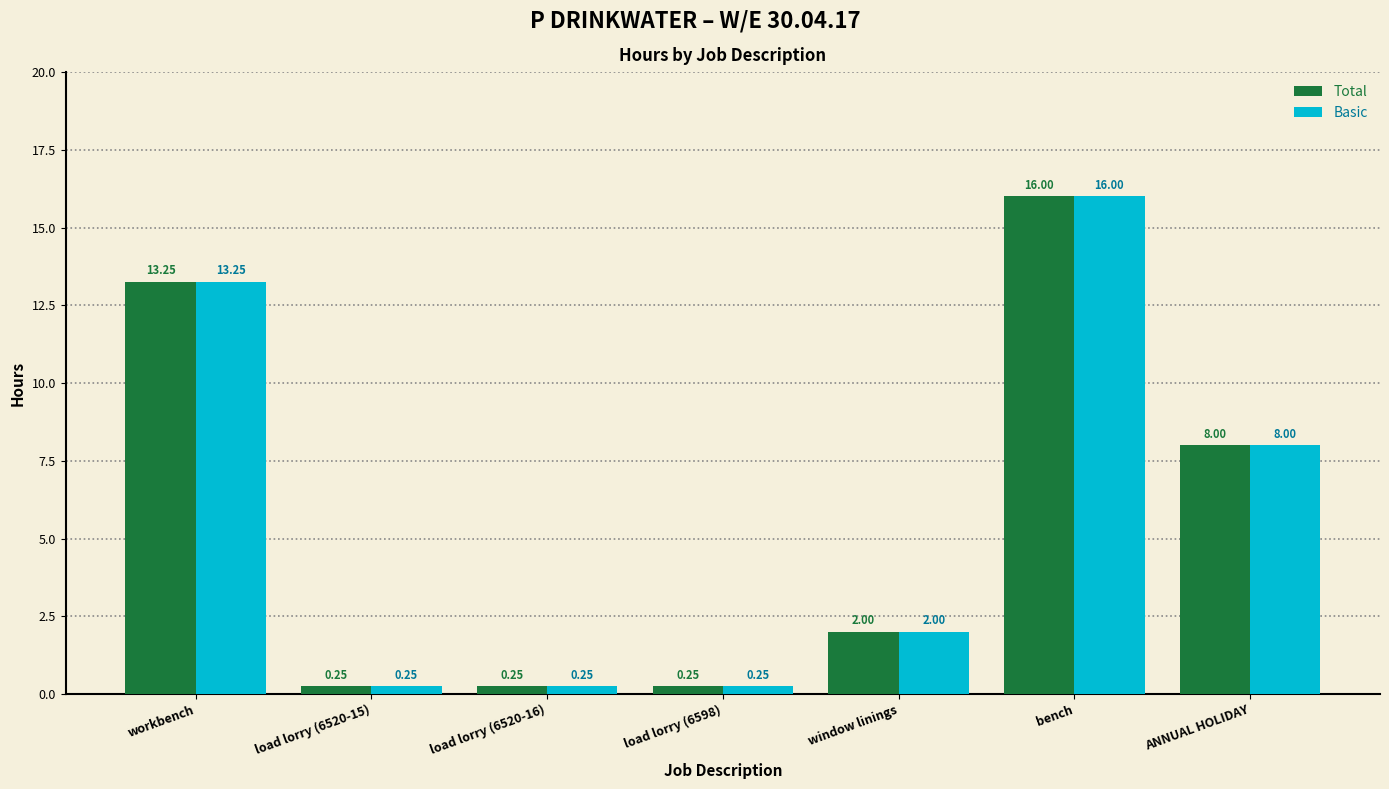

What is the difference between the second highest and minimum values in the Basic series?

13.0